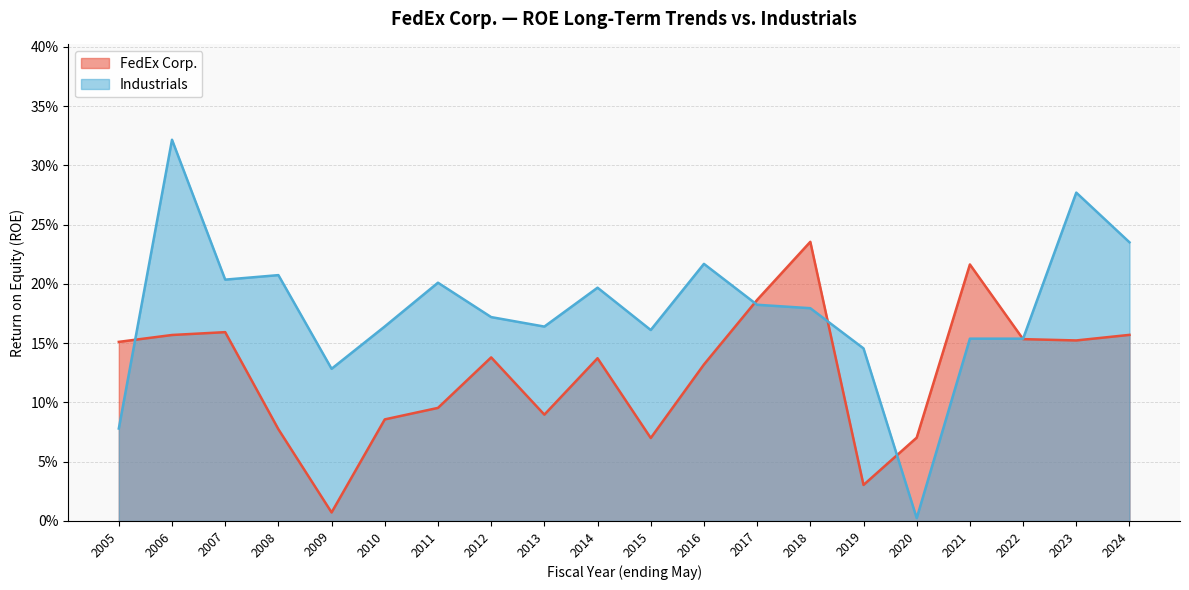

What value does the Industrials series have at 2014?

0.2